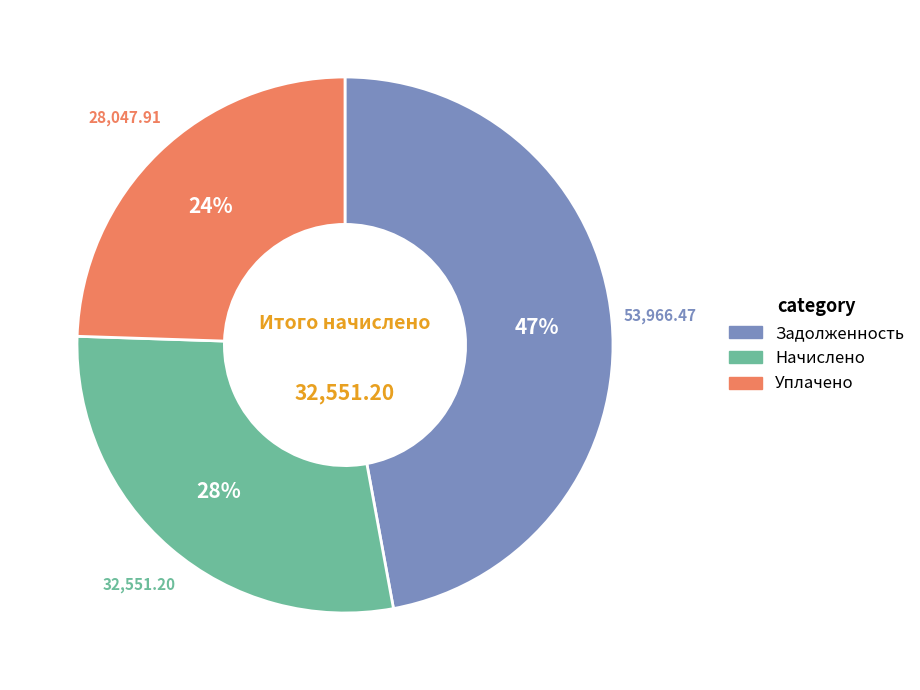

To the nearest percent, what is the difference between the largest and smallest slice percentages?

23%